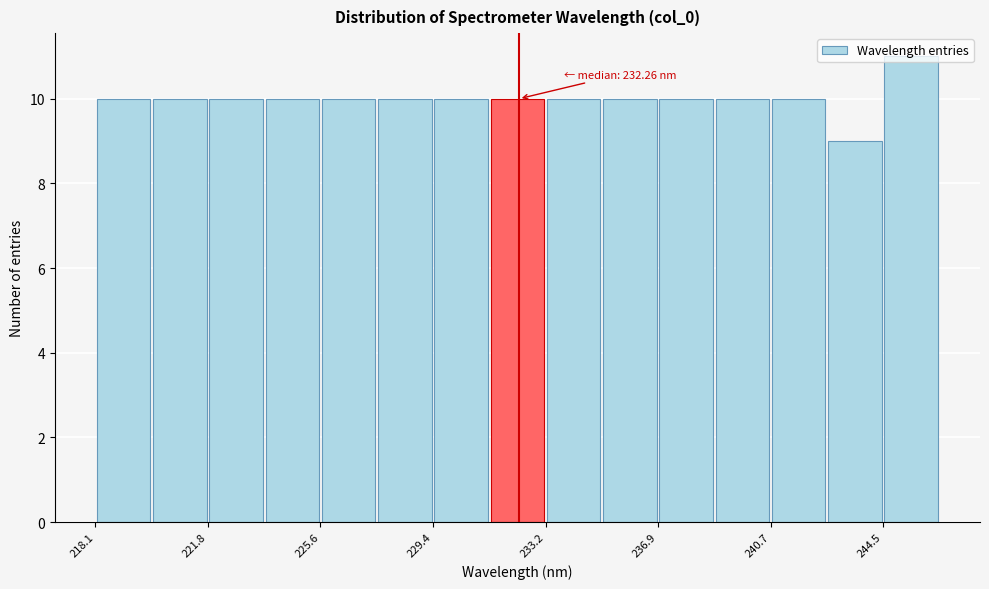

Read against the x-axis, roughly where is the centre of the tallest bar?

245.5